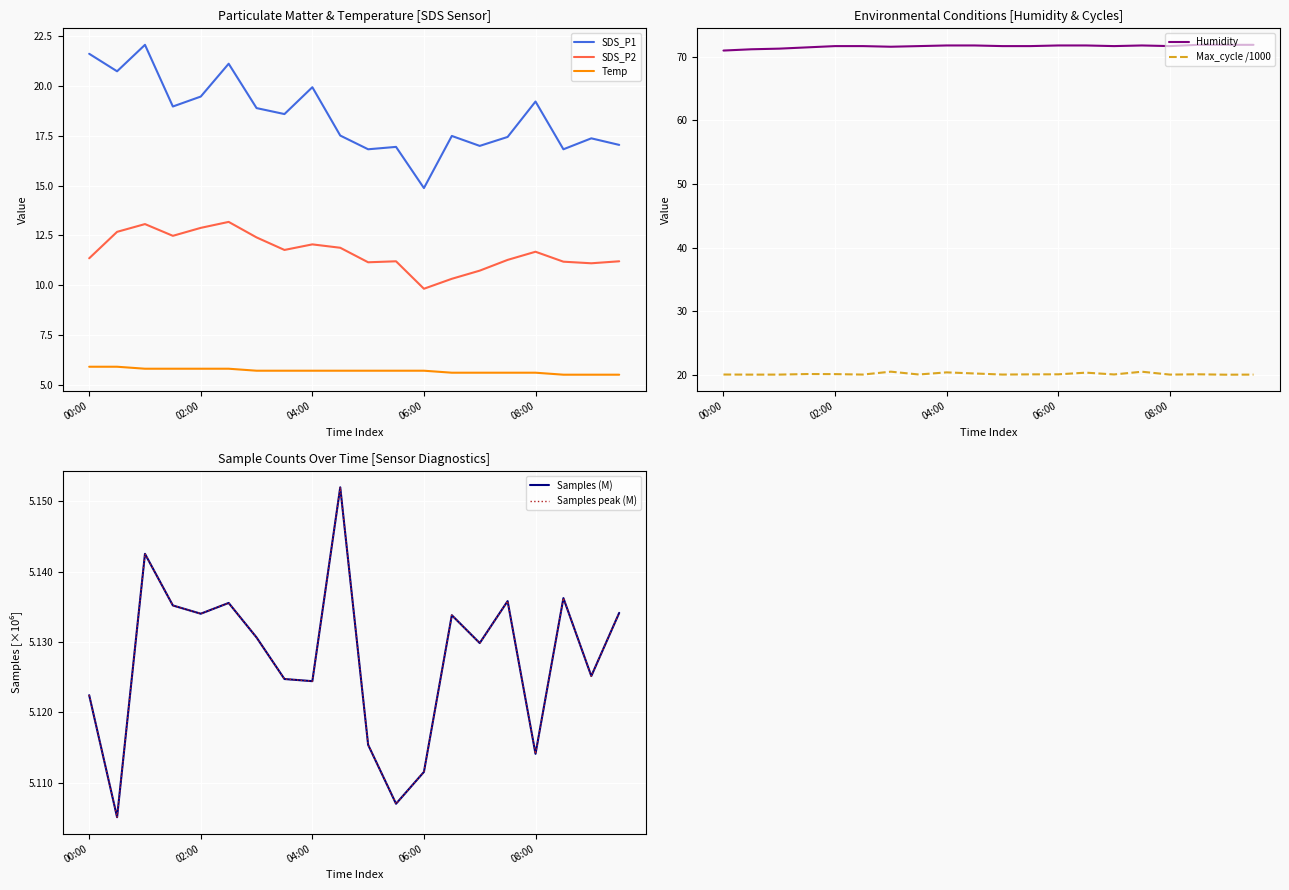

True or false: Max_cycle and Humidity intersect in this chart.

False